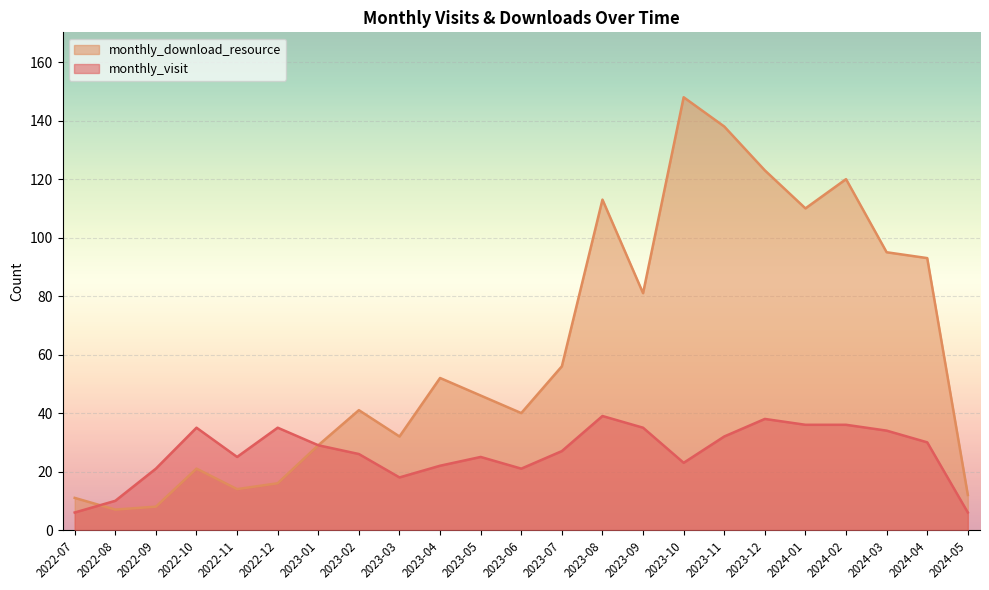

What value does the monthly_download_resource series have at 2023-03, to the nearest 50?

50